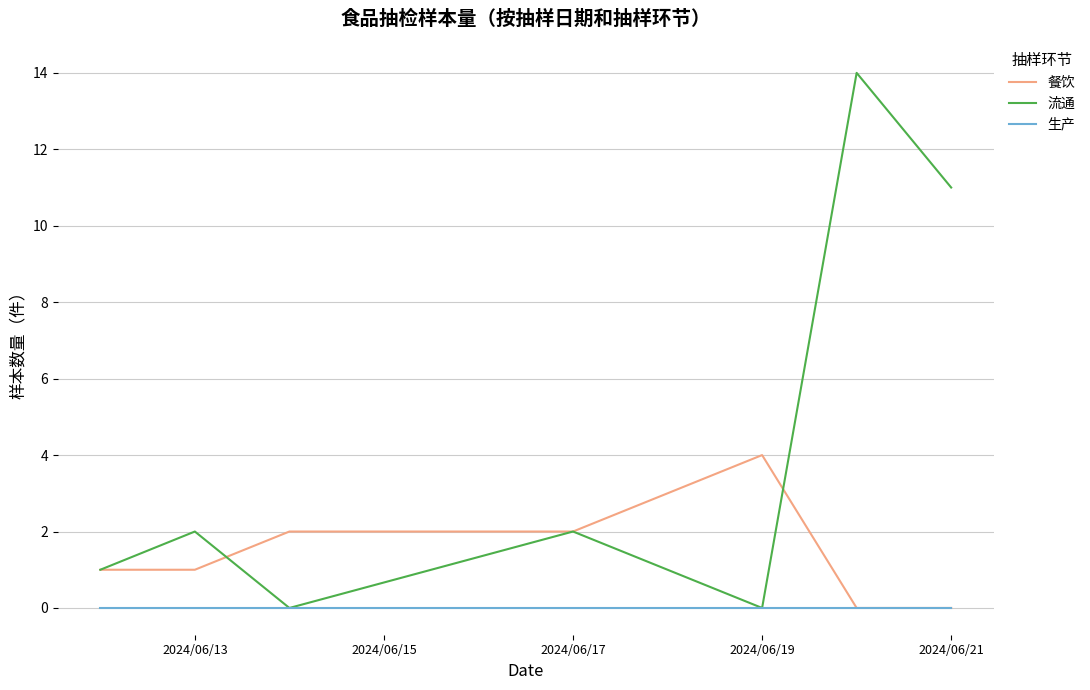

Rank the series by their average value, from lowest to highest.

生产, 餐饮, 流通